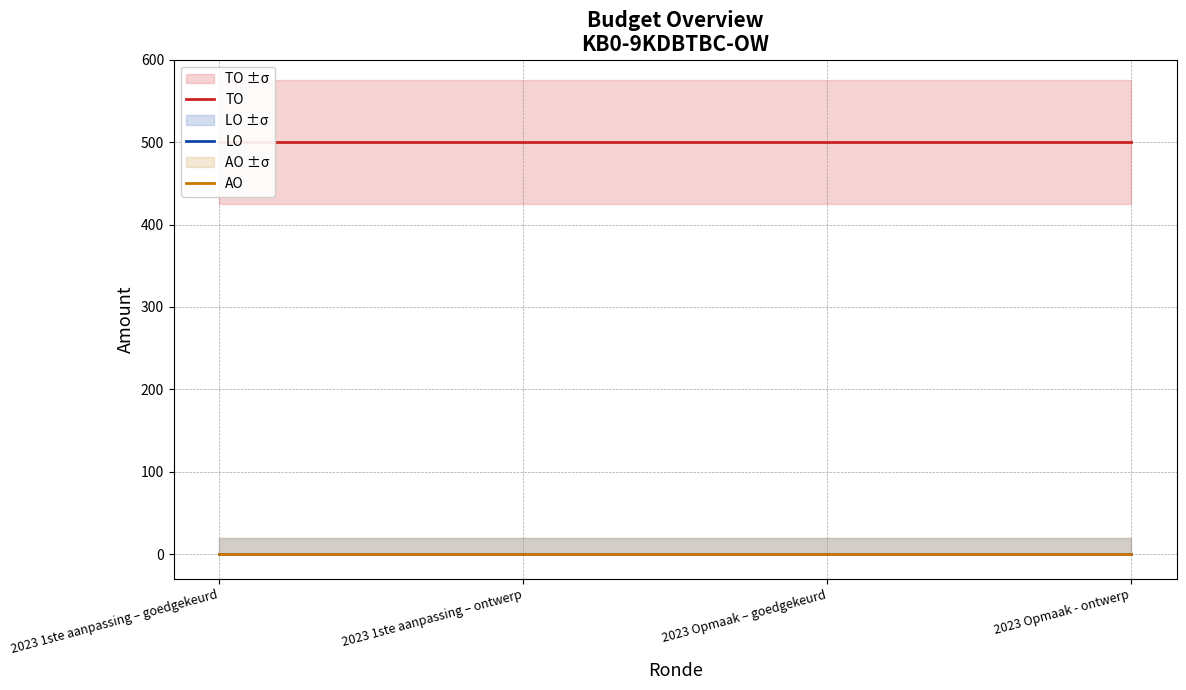

True or false: AO has more than 1 points higher than both neighbors.

False